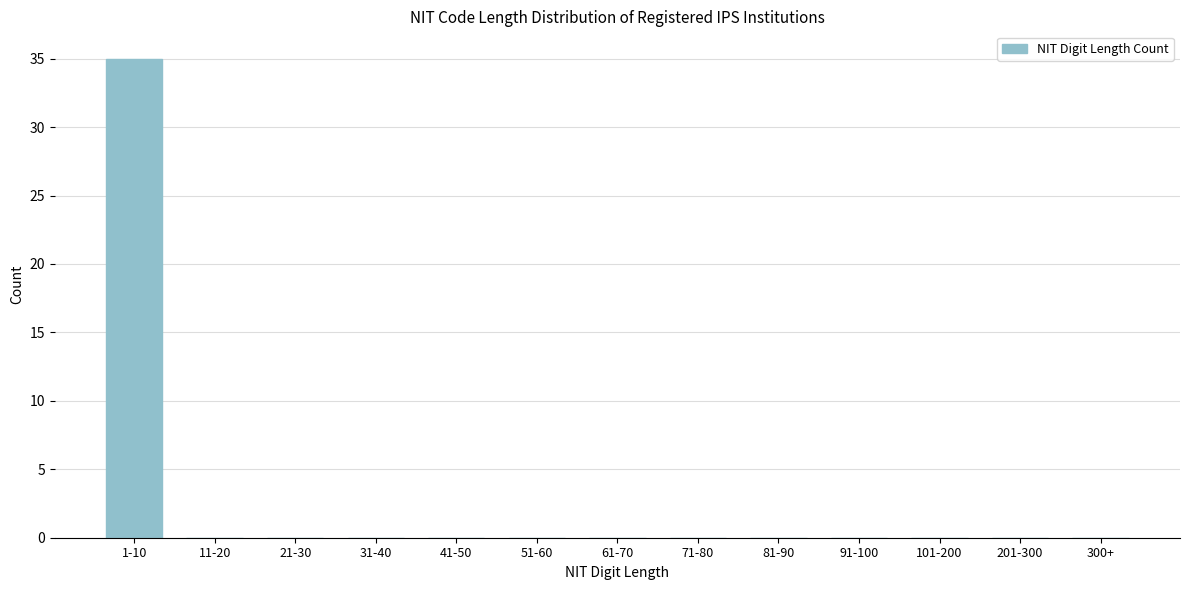

Reading right to left, extract all data points from this chart.

300+=0	201-300=0	101-200=0	91-100=0	81-90=0	71-80=0	61-70=0	51-60=0	41-50=0	31-40=0	21-30=0	11-20=0	1-10=35